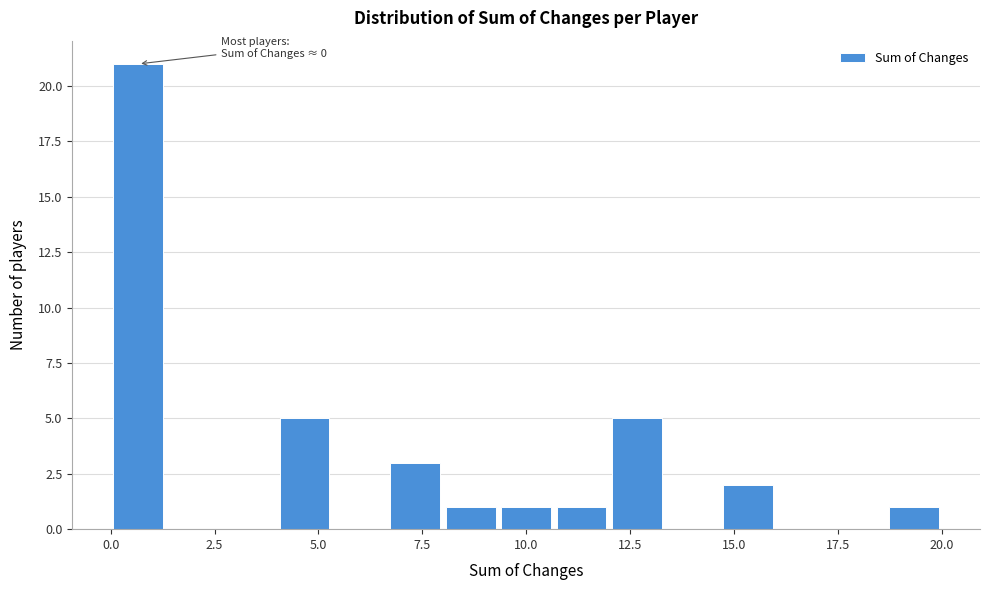

Read against the x-axis, roughly where is the centre of the tallest bar?

0.5